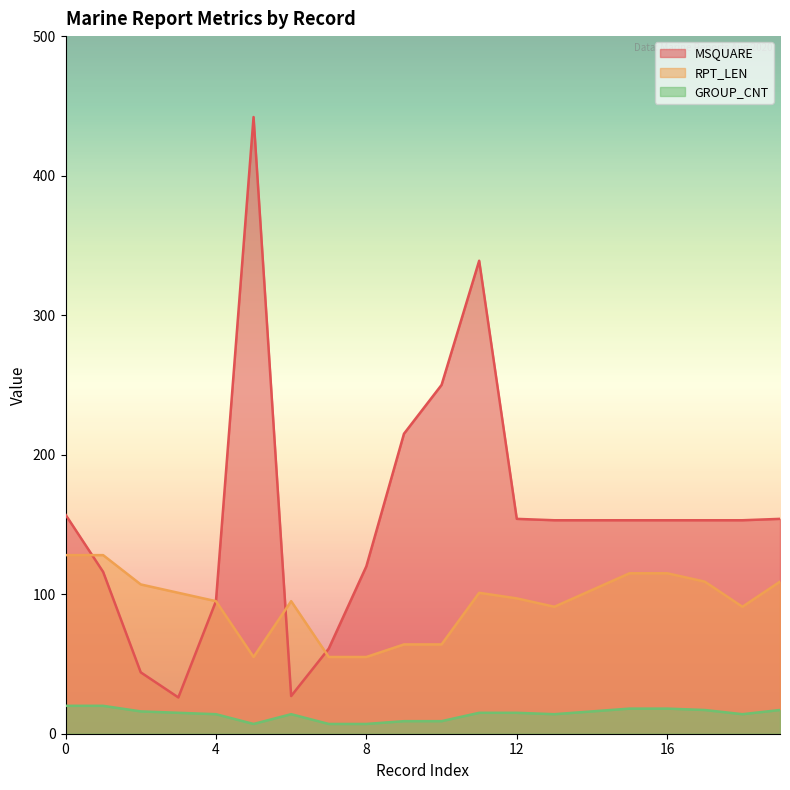

What is the spread (max minus min) of values at 10?

241